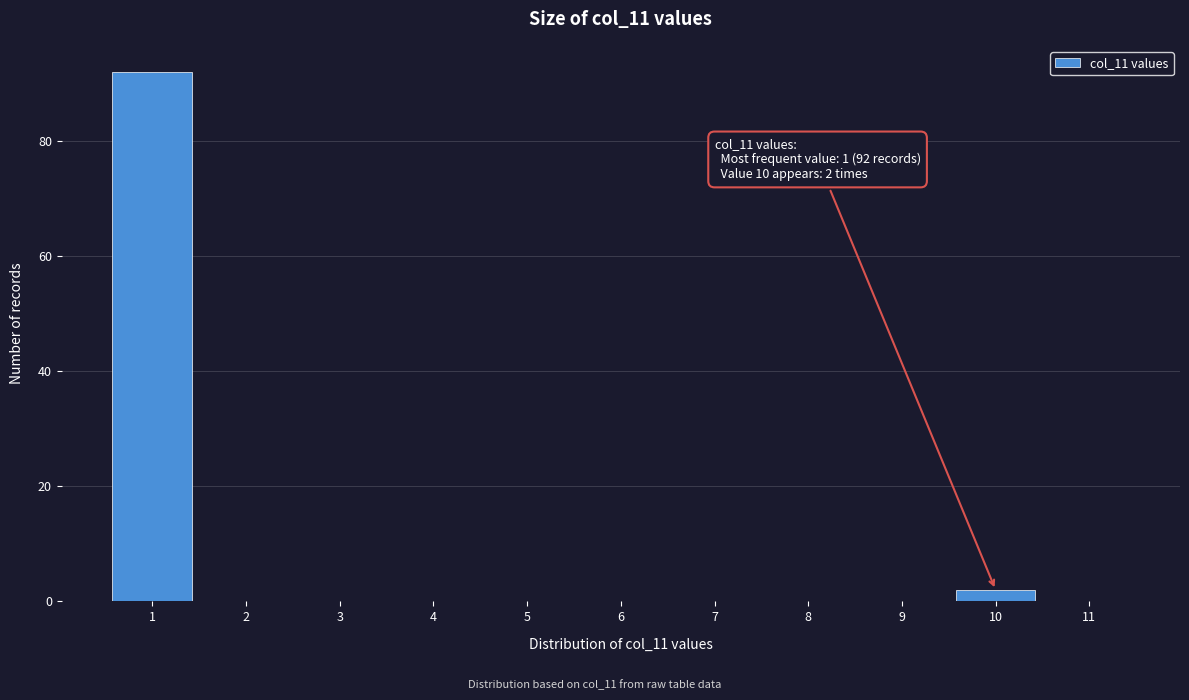

Reading left to right, transcribe all the data shown in this chart.

1=92	2=0	3=0	4=0	5=0	6=0	7=0	8=0	9=0	10=2	11=0